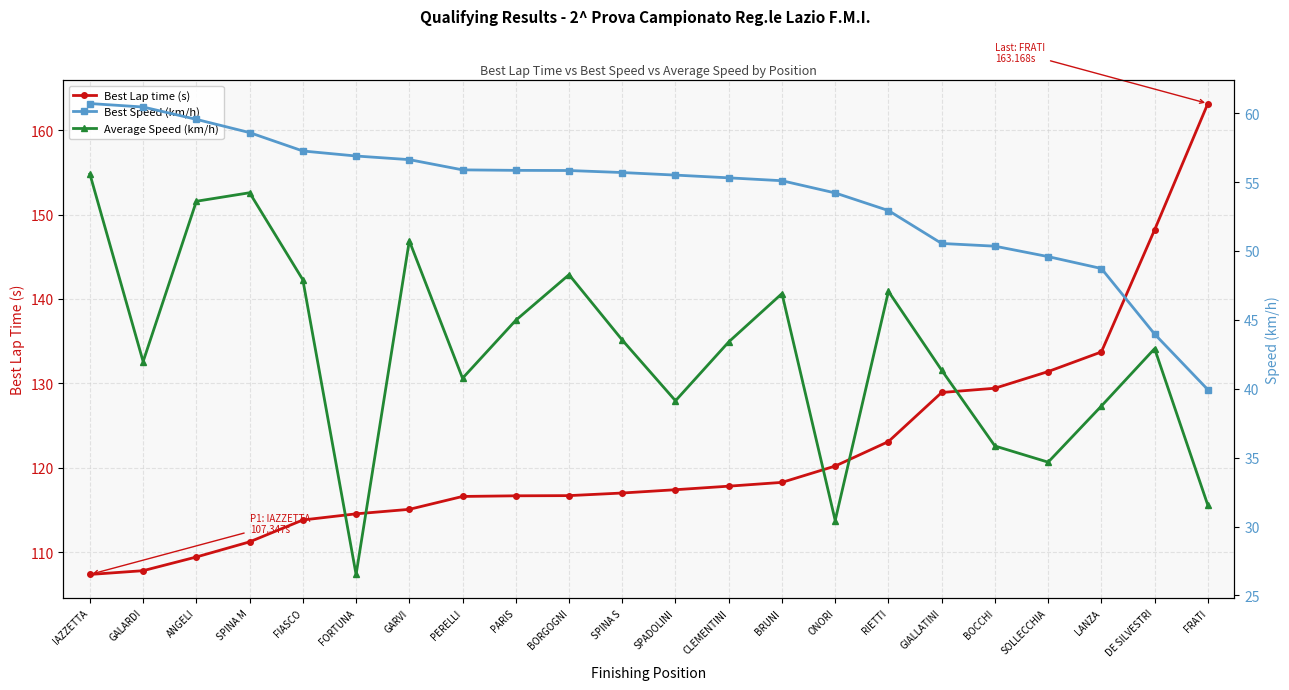

How many data points does each series have?

22